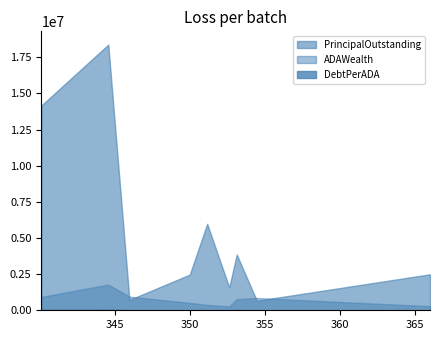

True or false: DebtPerADA and ADAWealth intersect in this chart.

False